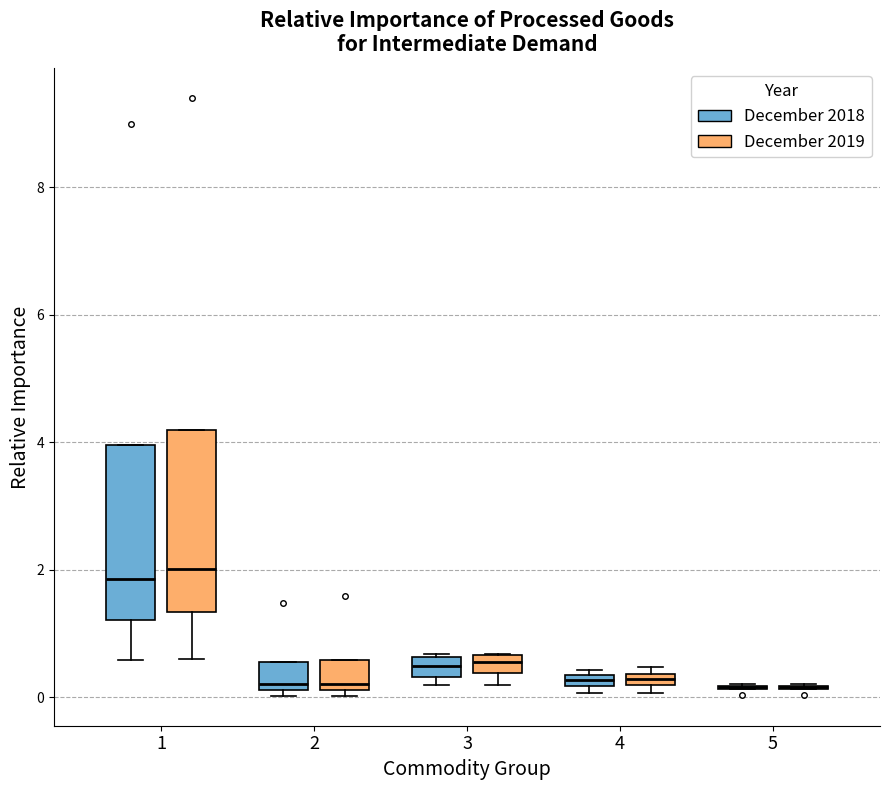

Where is the upper edge of the box for 2 (December 2019) on the y-axis? The values are not printed on the chart, so give them approximately, as read against the axis.

0.6